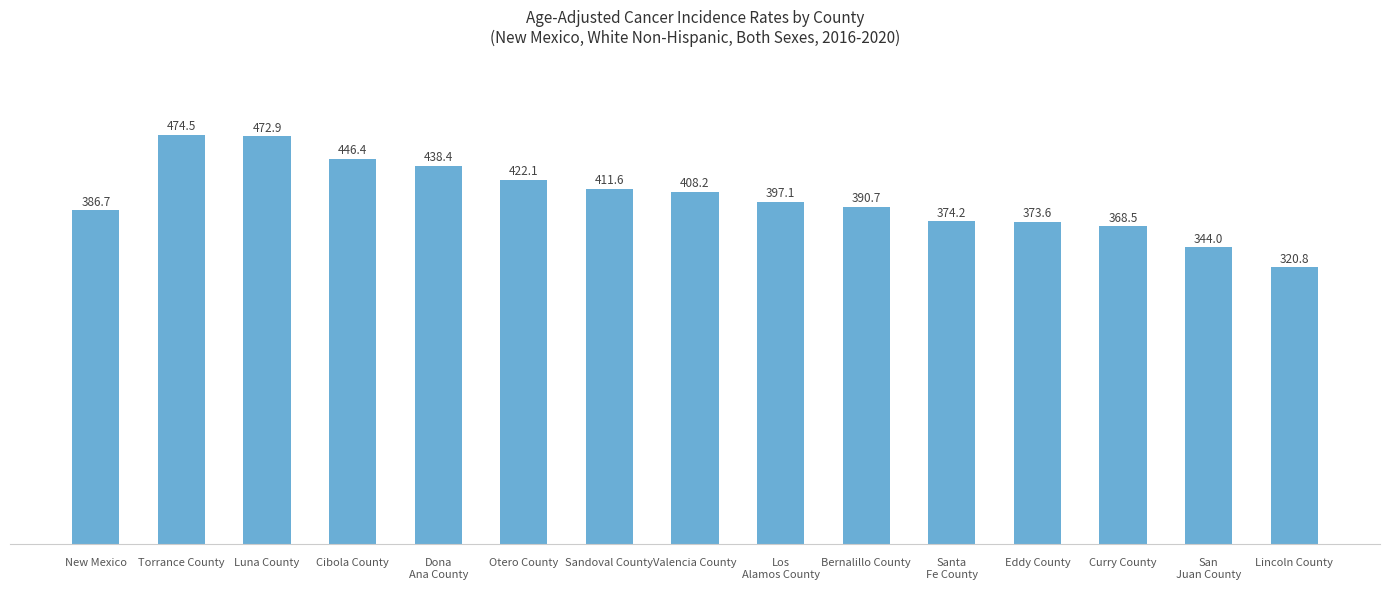

How many distinct data groups are displayed?

1